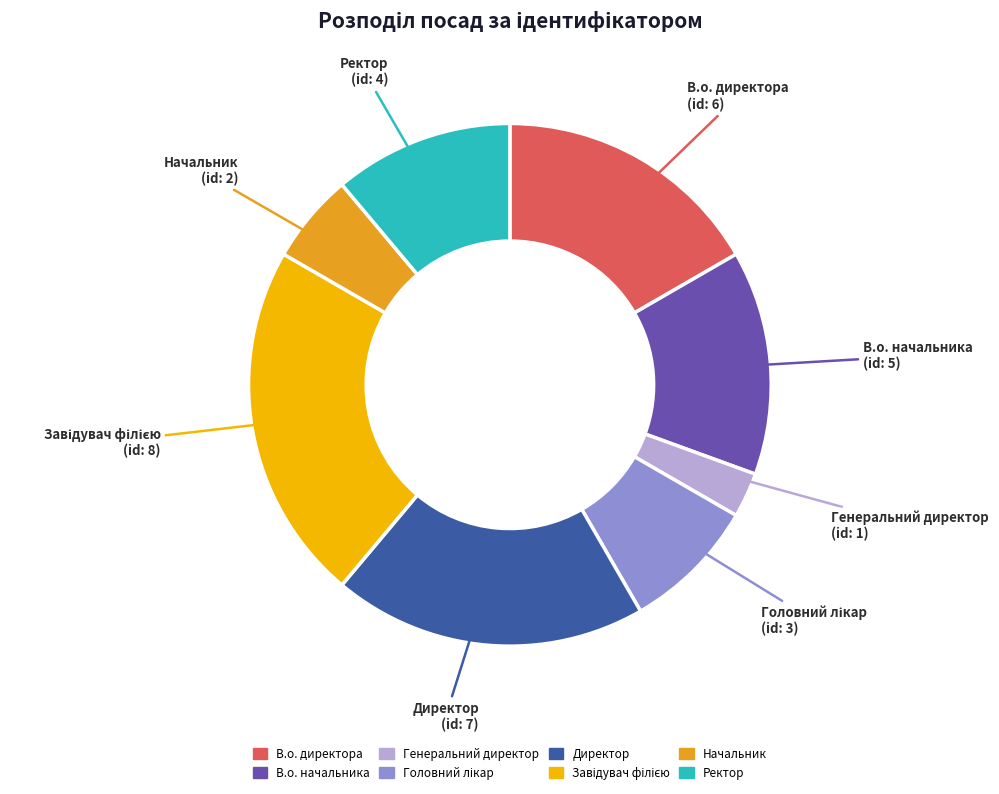

What is the smallest slice in the pie chart?

Генеральний директор